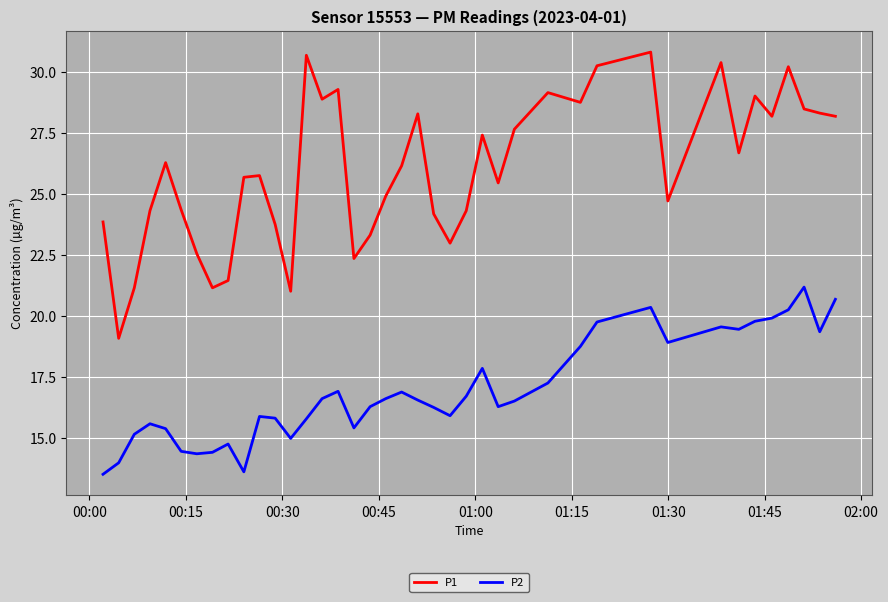

Rank the series by their maximum value, from lowest to highest.

P2, P1